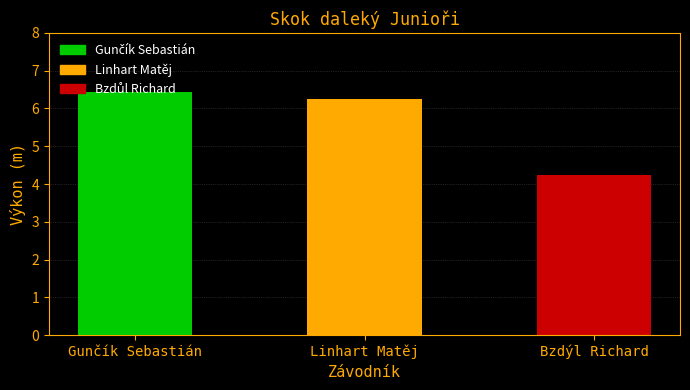

Which category has the lowest value across all series?

Bzdýl Richard